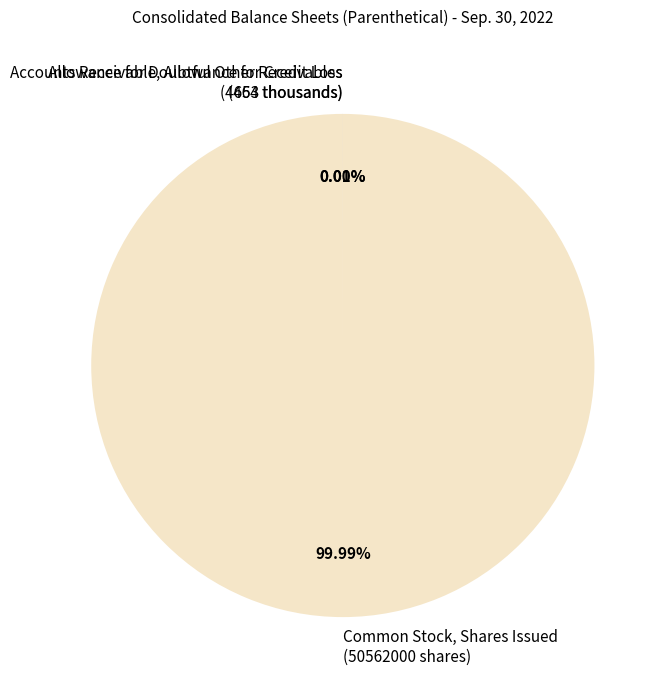

Is there a majority slice in this chart?

Yes